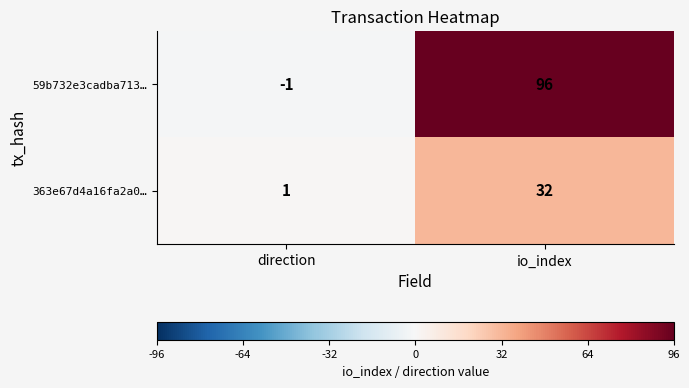

Which series has the largest range (max minus min)?

59b732e3cadba713…